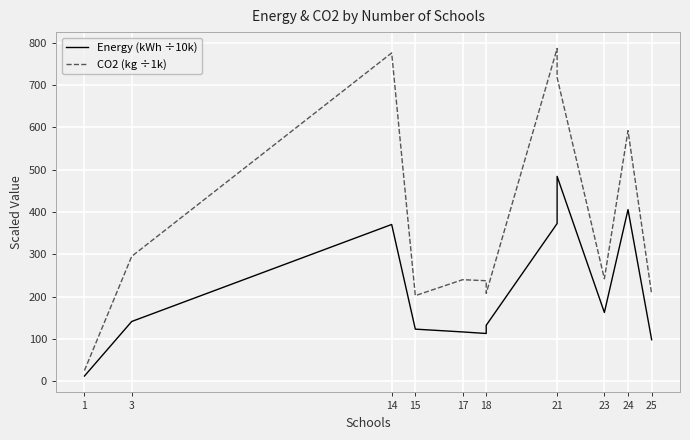

What is the highest value of the CO2 (kg ÷1k) series?

786.5